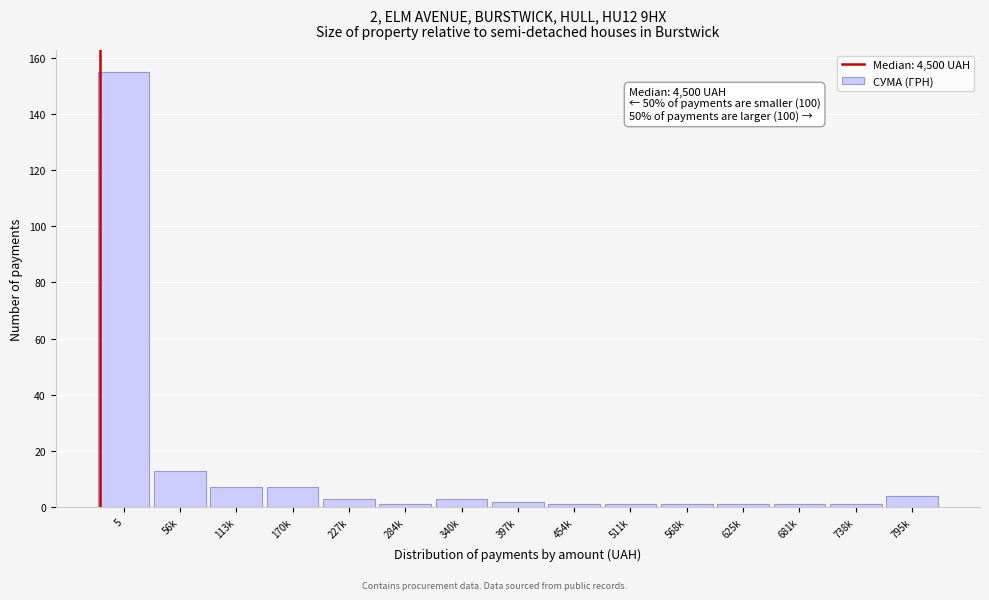

Reading right to left, extract all data points from this chart.

4	1	1	1	1	1	1	2	3	1	3	7	7	13	155